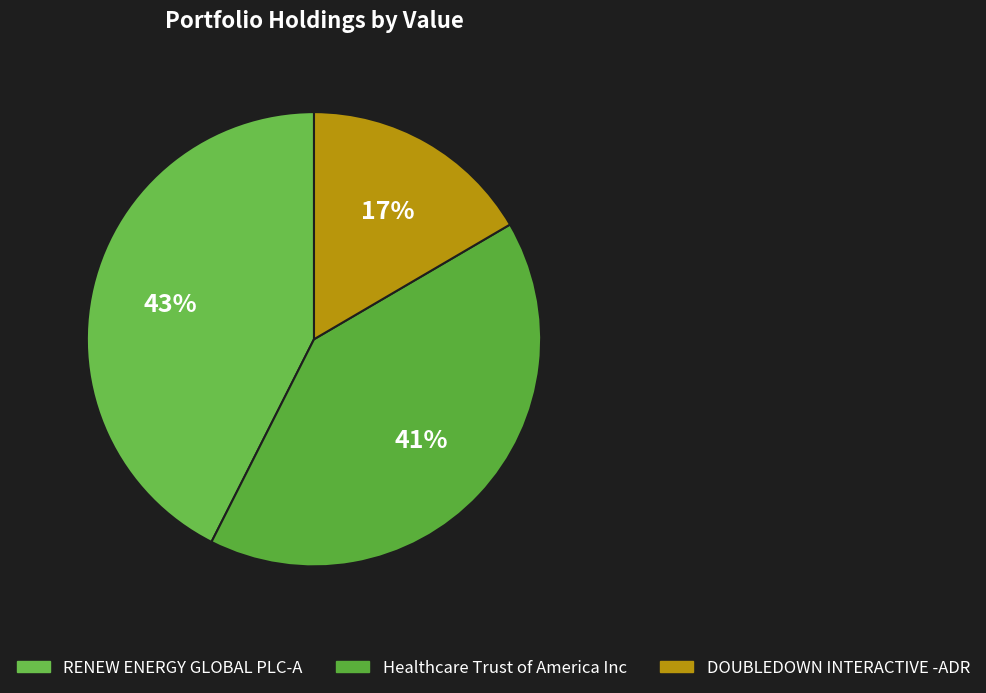

Count the number of slices in the pie.

3